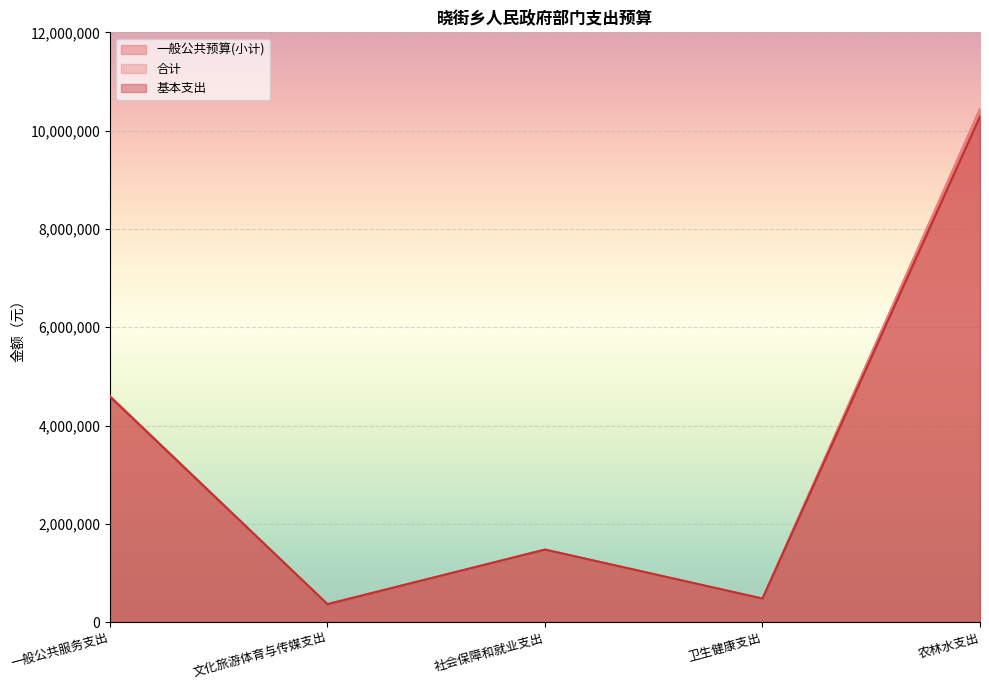

At which category is the sum across all series the highest?

农林水支出